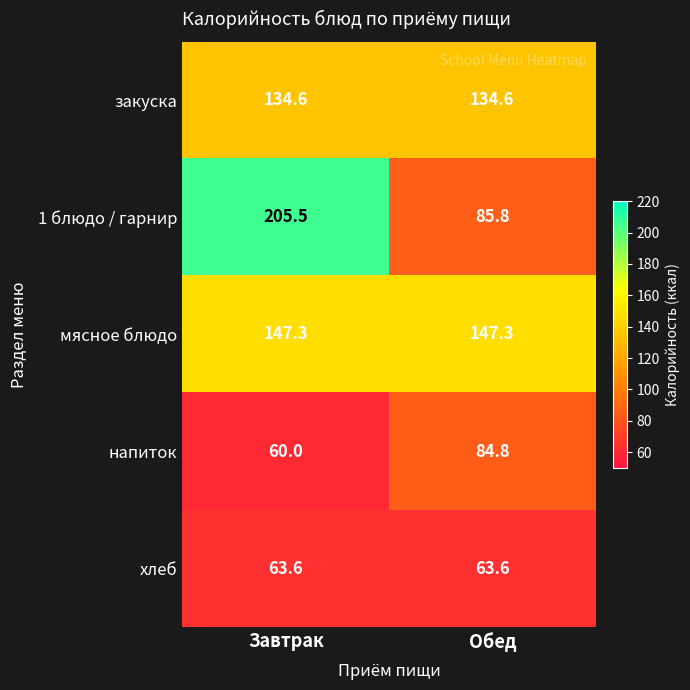

Rank the series at Обед from highest to lowest value.

мясное блюдо, закуска, 1 блюдо / гарнир, напиток, хлеб